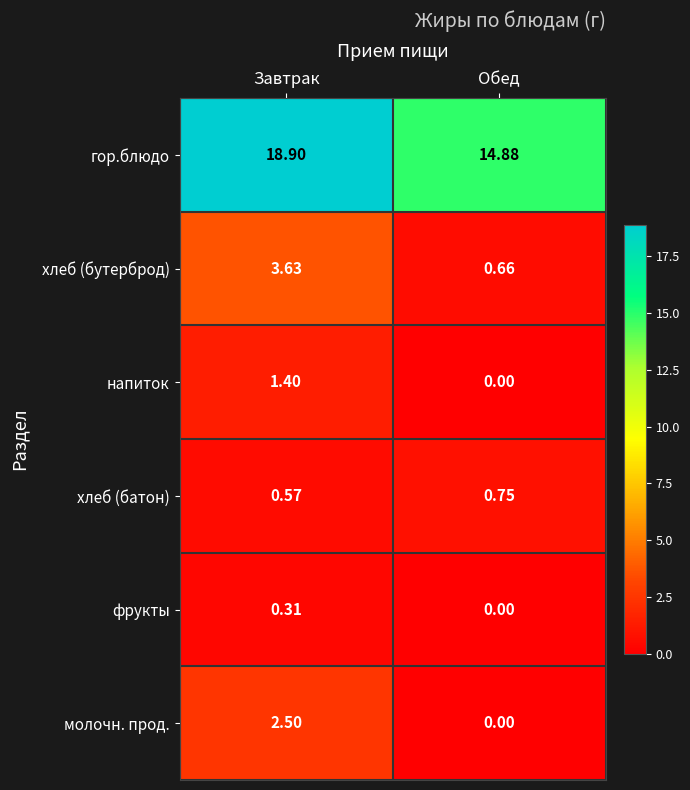

Rank the categories by хлеб (батон) value from lowest to highest.

Завтрак, Обед